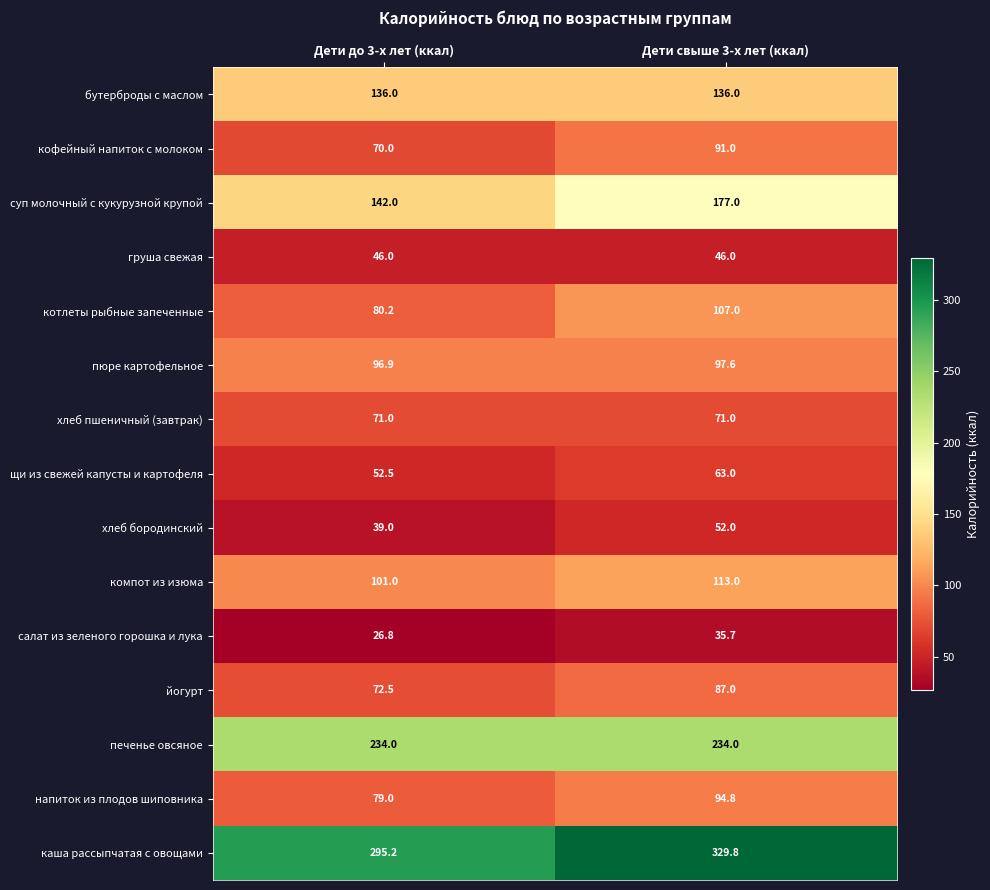

What is the difference between the highest and lowest values at Дети свыше 3-х лет (ккал)?

294.1